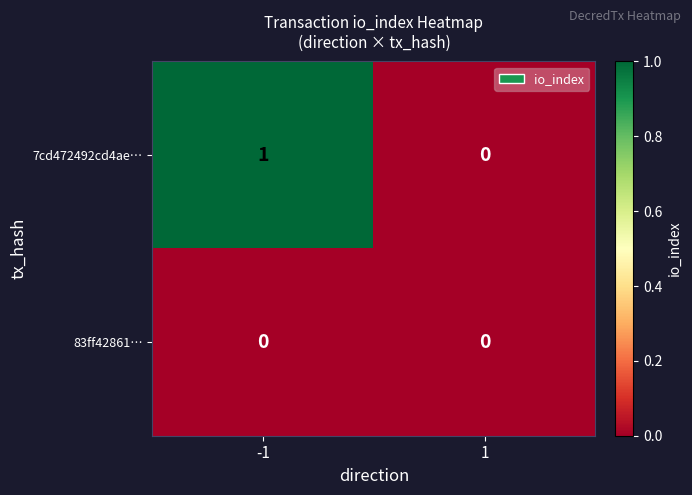

List the series in order of their peak value, lowest first.

83ff42861…, 7cd472492cd4ae…